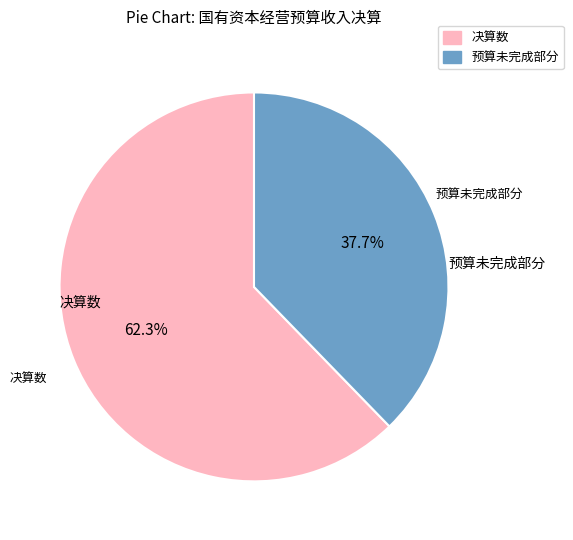

Count the number of slices in the pie.

2